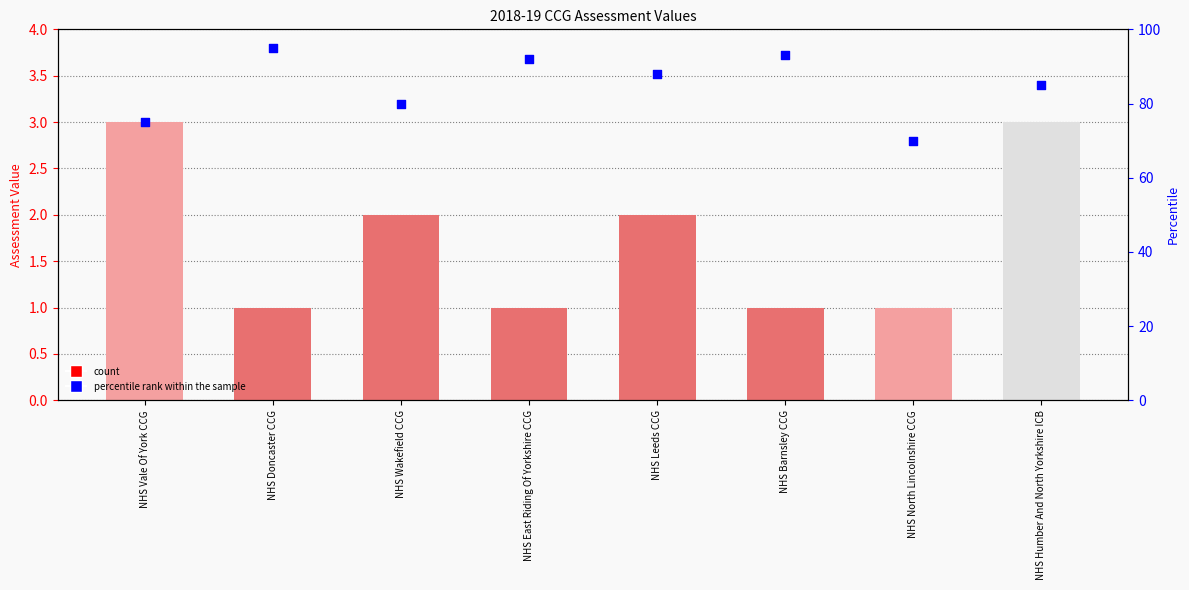

Is the value of percentile rank within the sample at NHS Barnsley CCG greater than the value of Value (2018-19 CCG assessment) at NHS East Riding Of Yorkshire CCG?

Yes